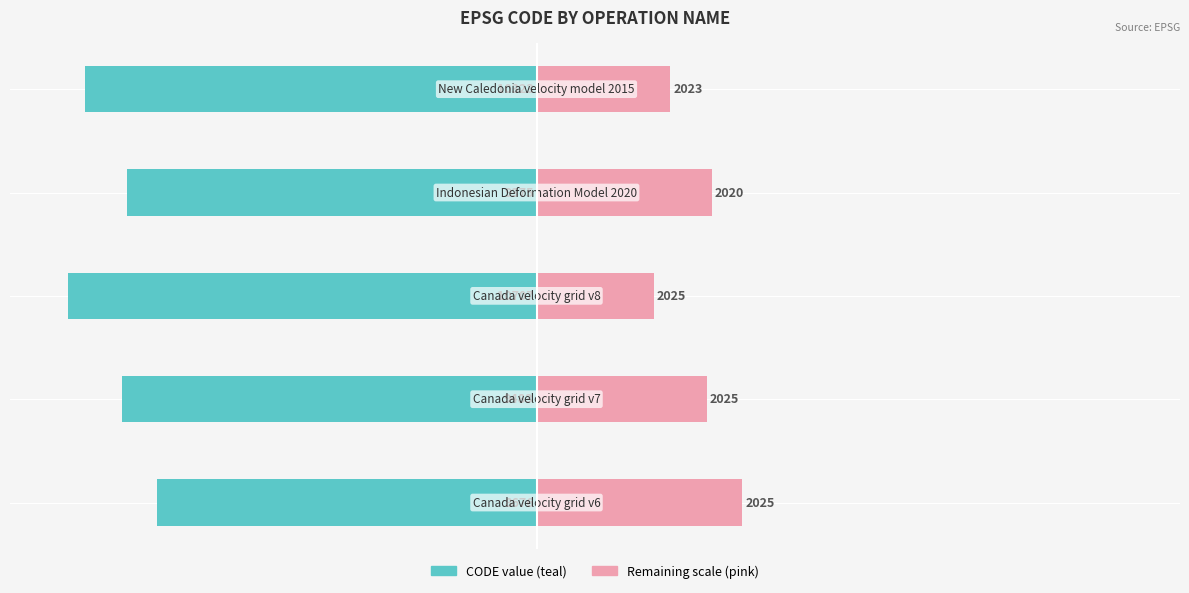

The CODE (teal scale) series shows -39.7 at −100. True or false?

False